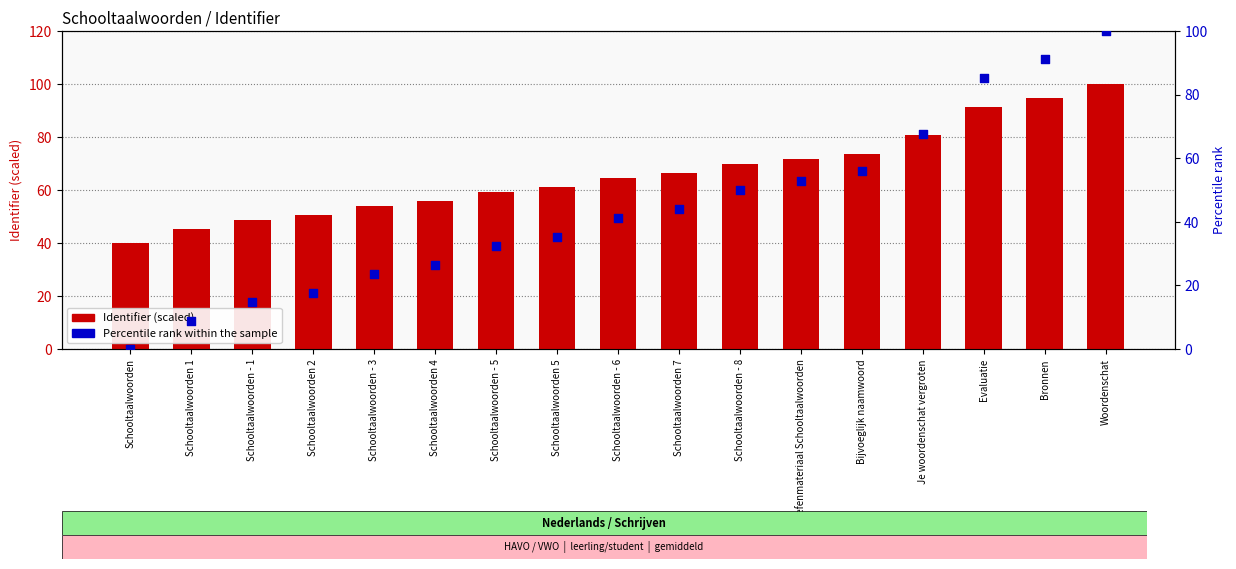

What are all the series names shown in the legend?

Identifier (scaled), Percentile rank within the sample